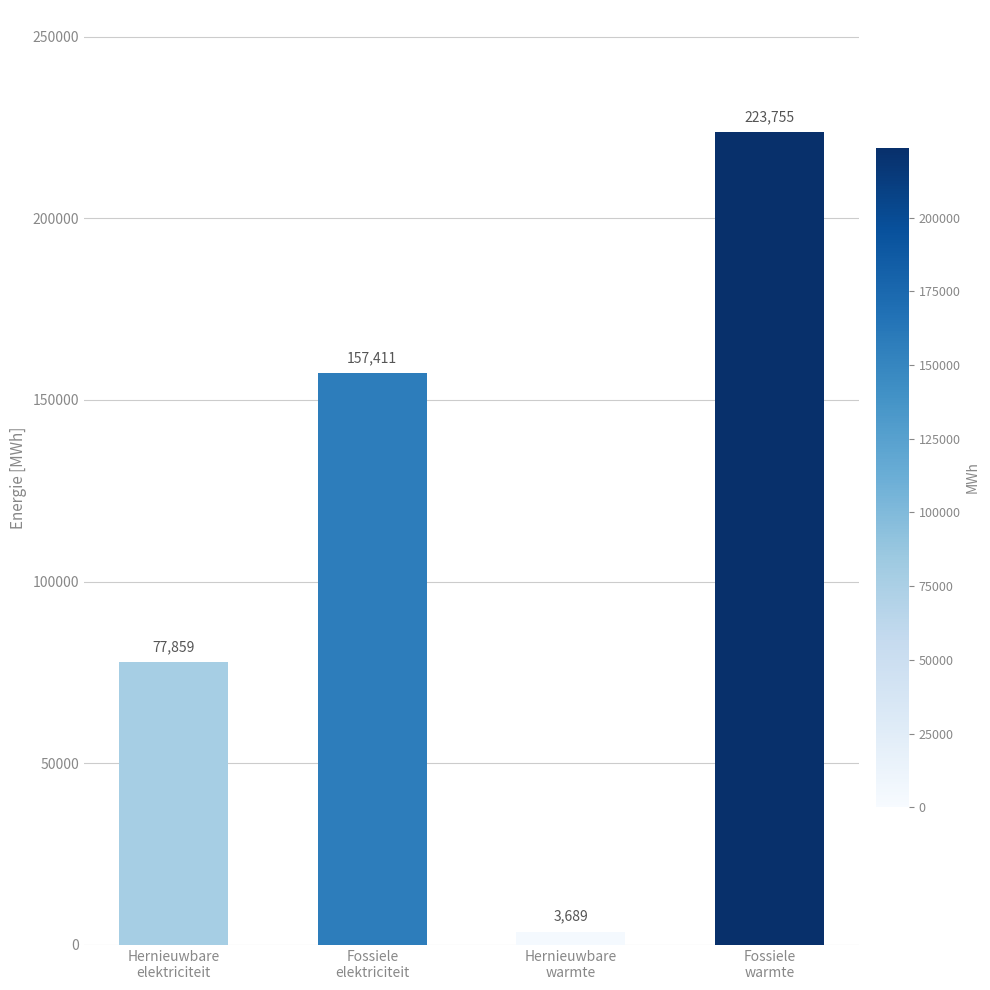

What is the difference between the values at Hernieuwbare
elektriciteit and Fossiele
warmte?

145896.2